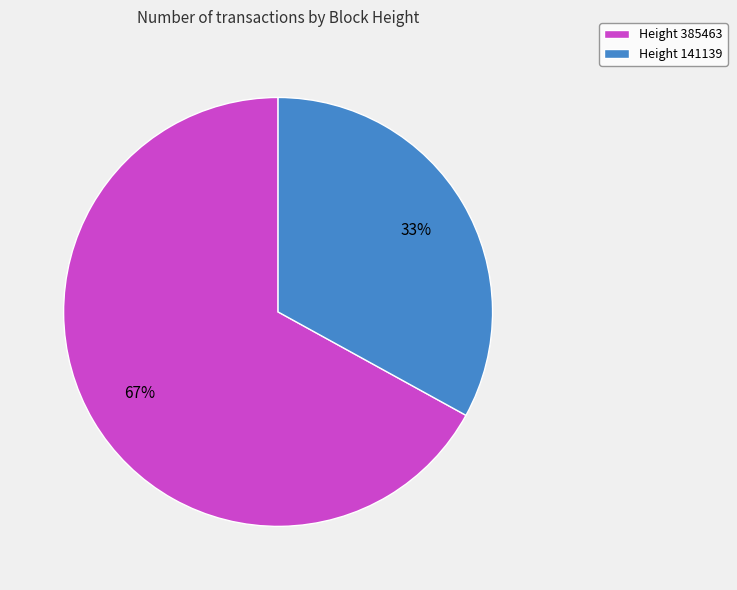

What is the largest slice in the pie chart?

Height 385463